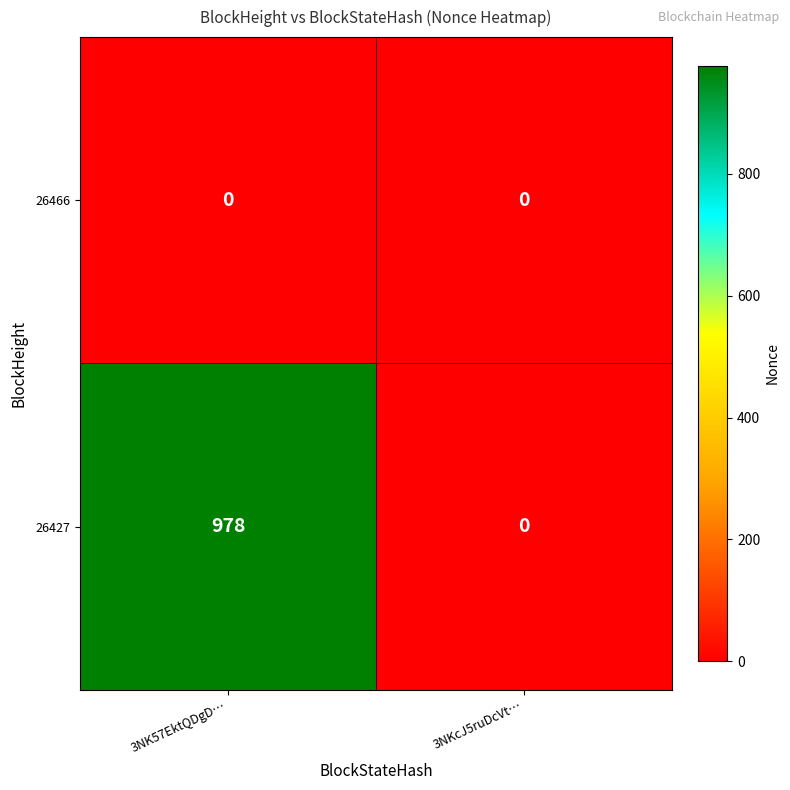

The 26427 series shows 978 at 3NK57EktQDgD…. True or false?

True